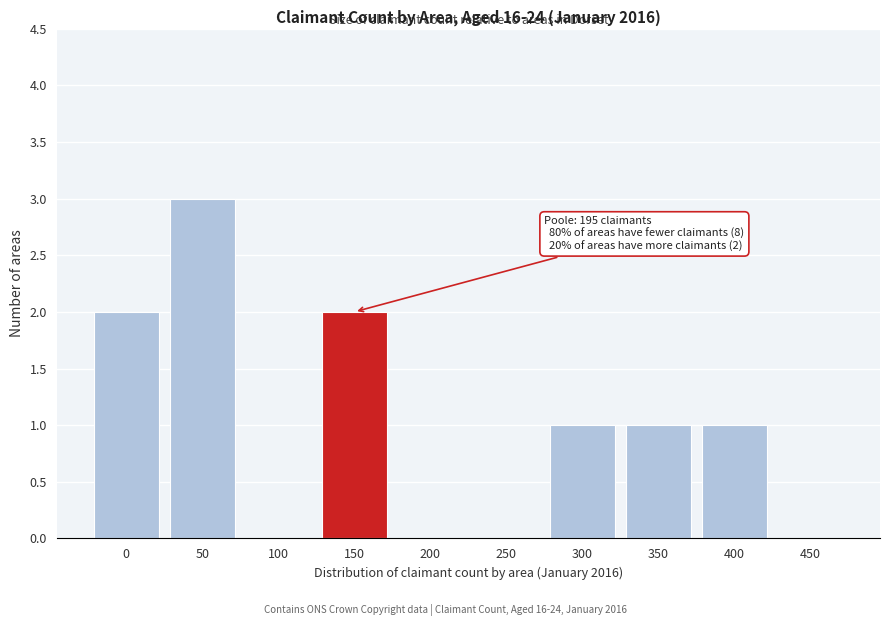

Reading left to right, extract all data points from this chart.

0=2	50=3	100=0	150=2	200=0	250=0	300=1	350=1	400=1	450=0